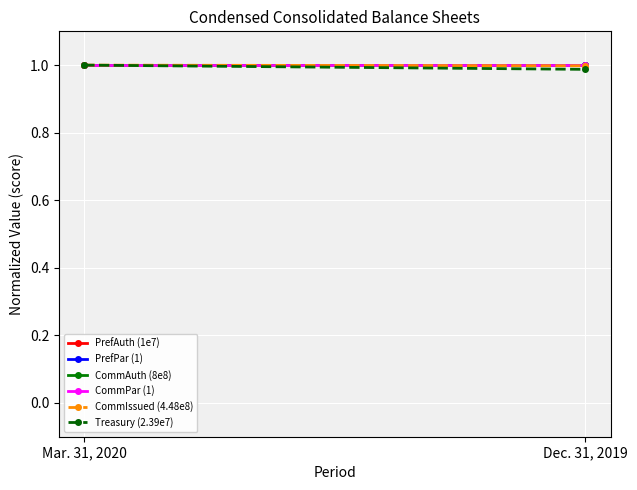

At which label does PrefAuth (1e7) reach its peak?

Mar. 31, 2020